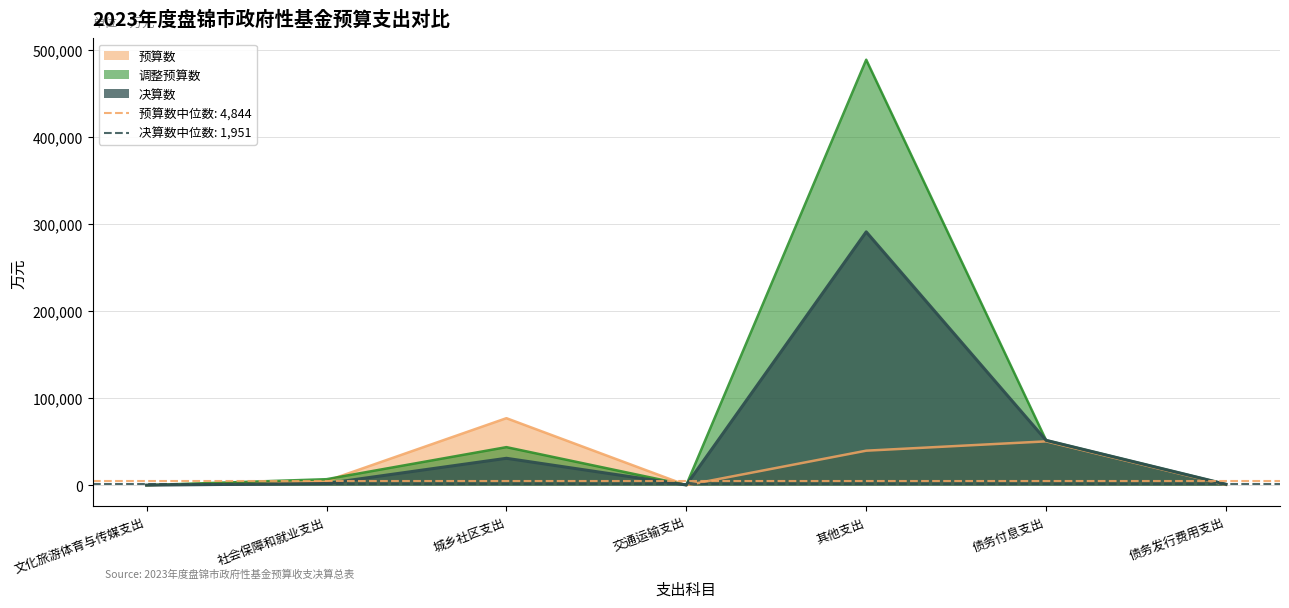

What is the greatest value displayed?

489139